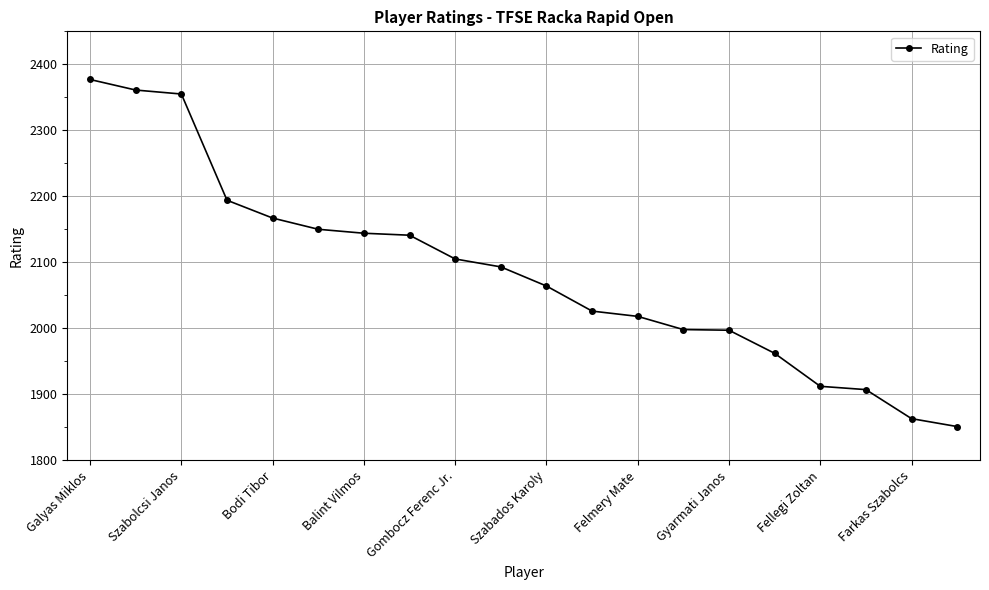

What is the greatest value displayed?

2377